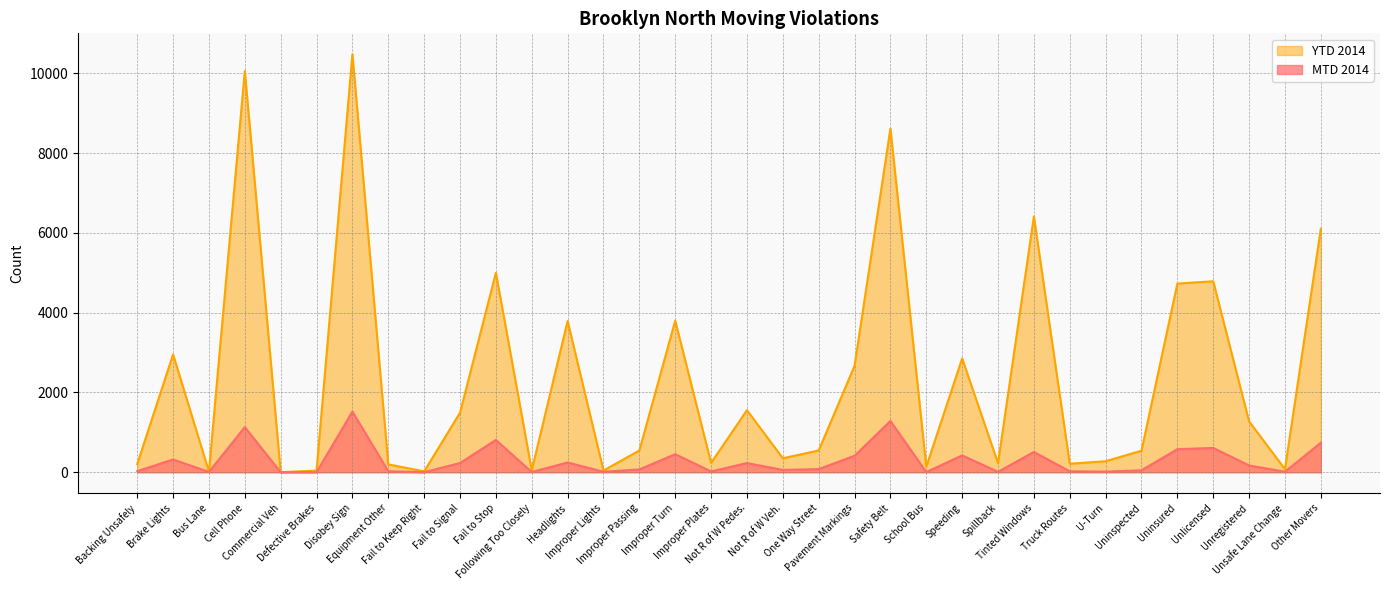

Which has a higher value, Fail to Stop or School Bus?

Fail to Stop